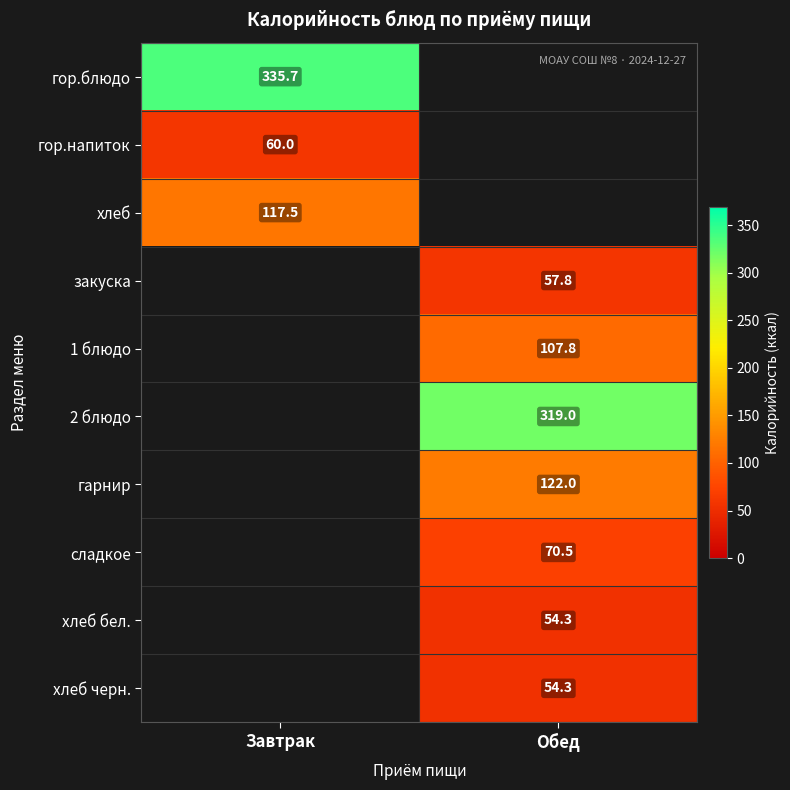

What is the lowest value of the хлеб series?

117.5